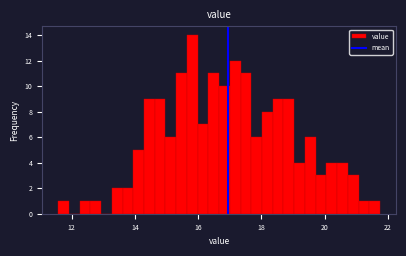

Read against the x-axis, roughly where is the centre of the tallest bar?

15.8